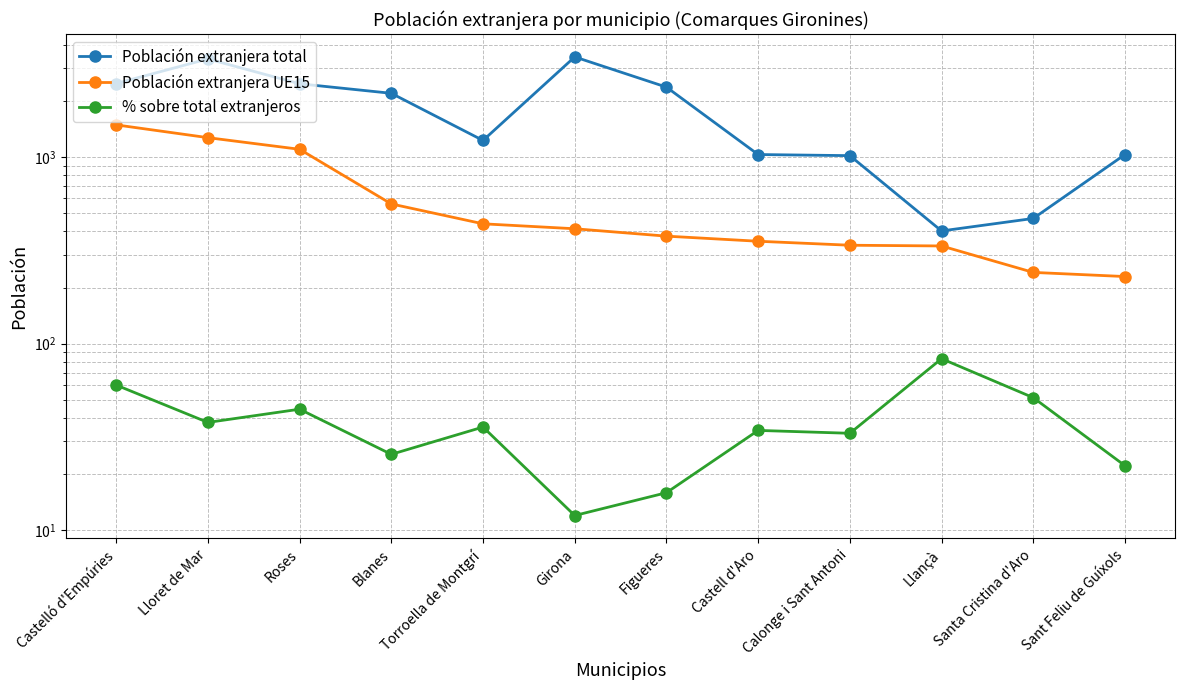

The Población extranjera UE15 series shows 413.0 at Girona. True or false?

True